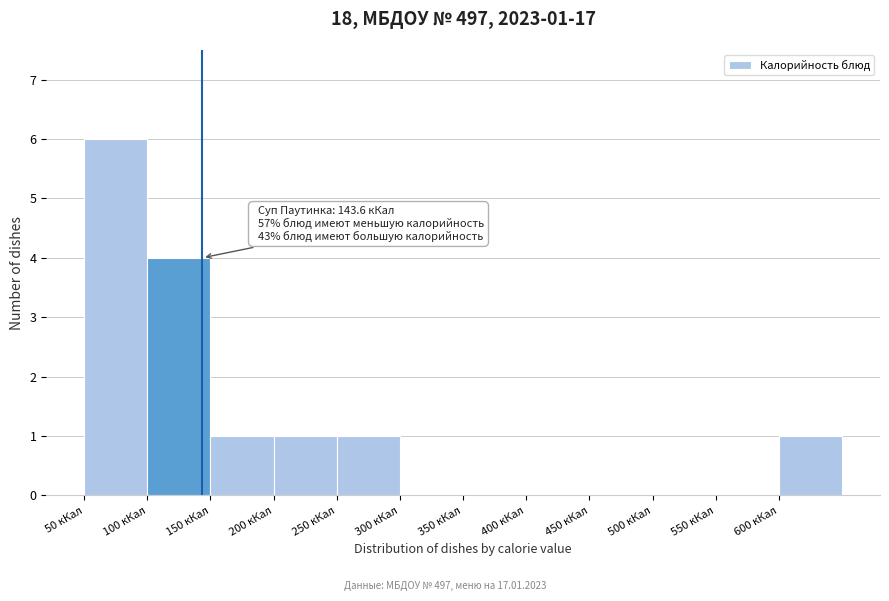

Which range on the x-axis has the tallest bar?

50 to 100